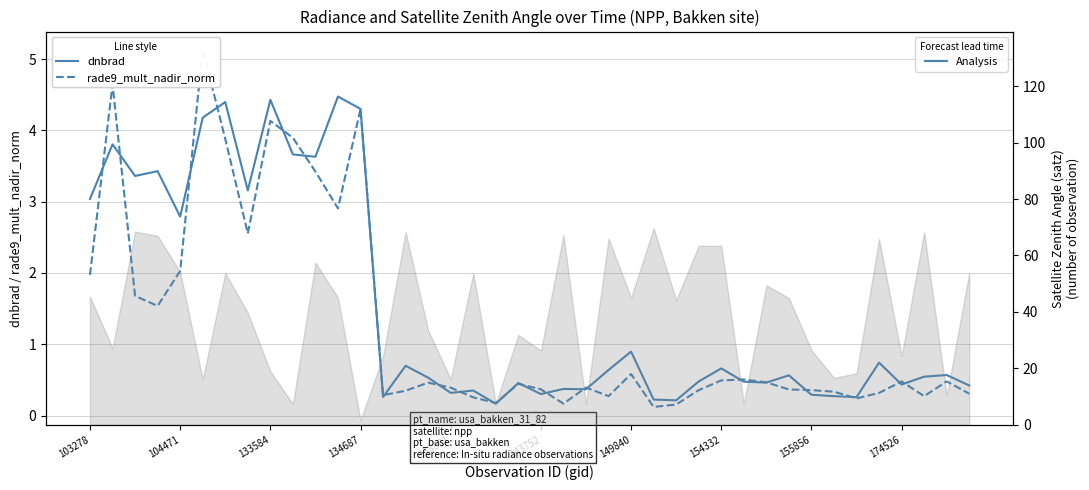

What is the sum of all rade9_mult_nadir_norm values?

51.5